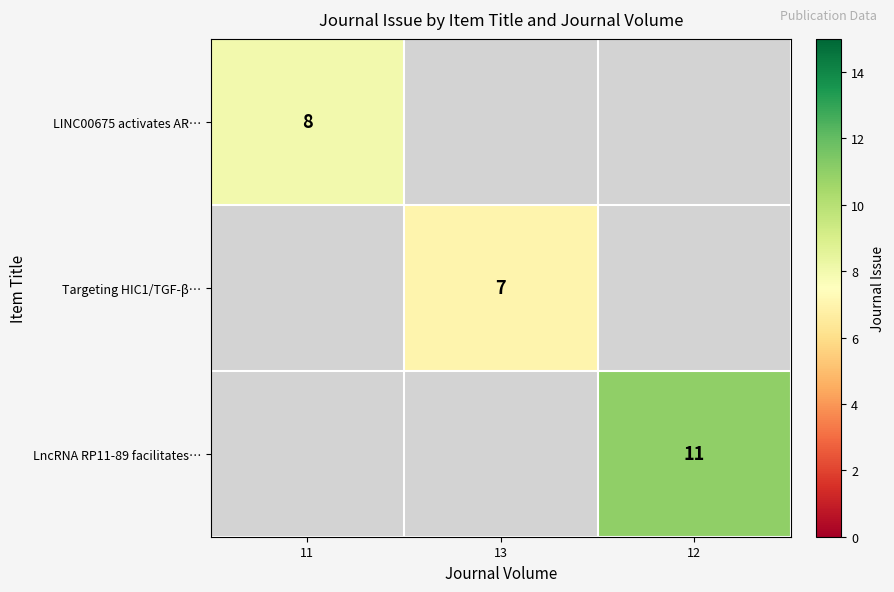

The value of Targeting HIC1/TGF-β… at 13 is 3. True or false?

False